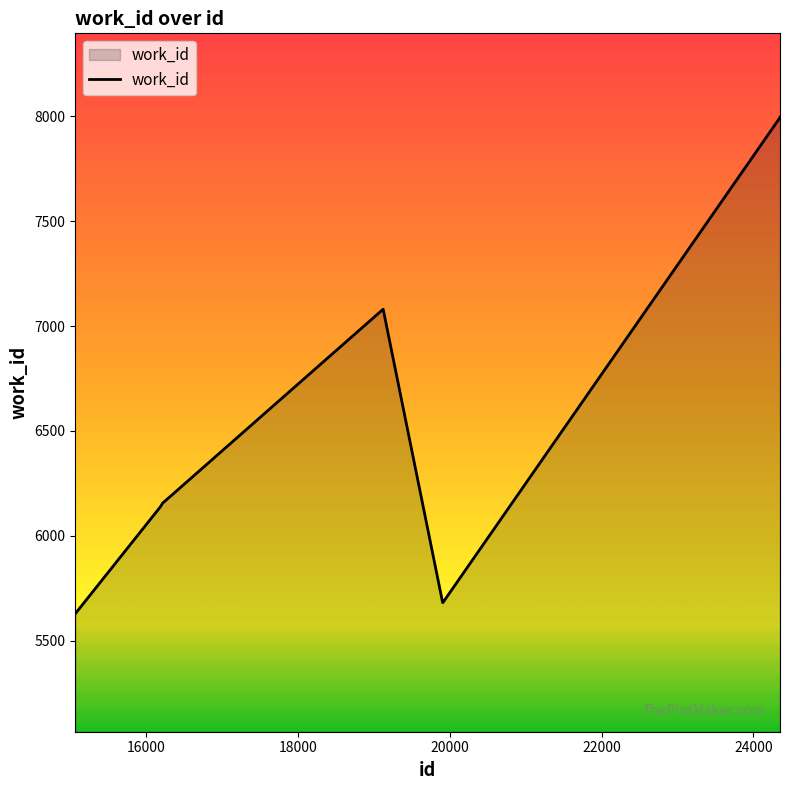

What is the greatest value displayed?

7996